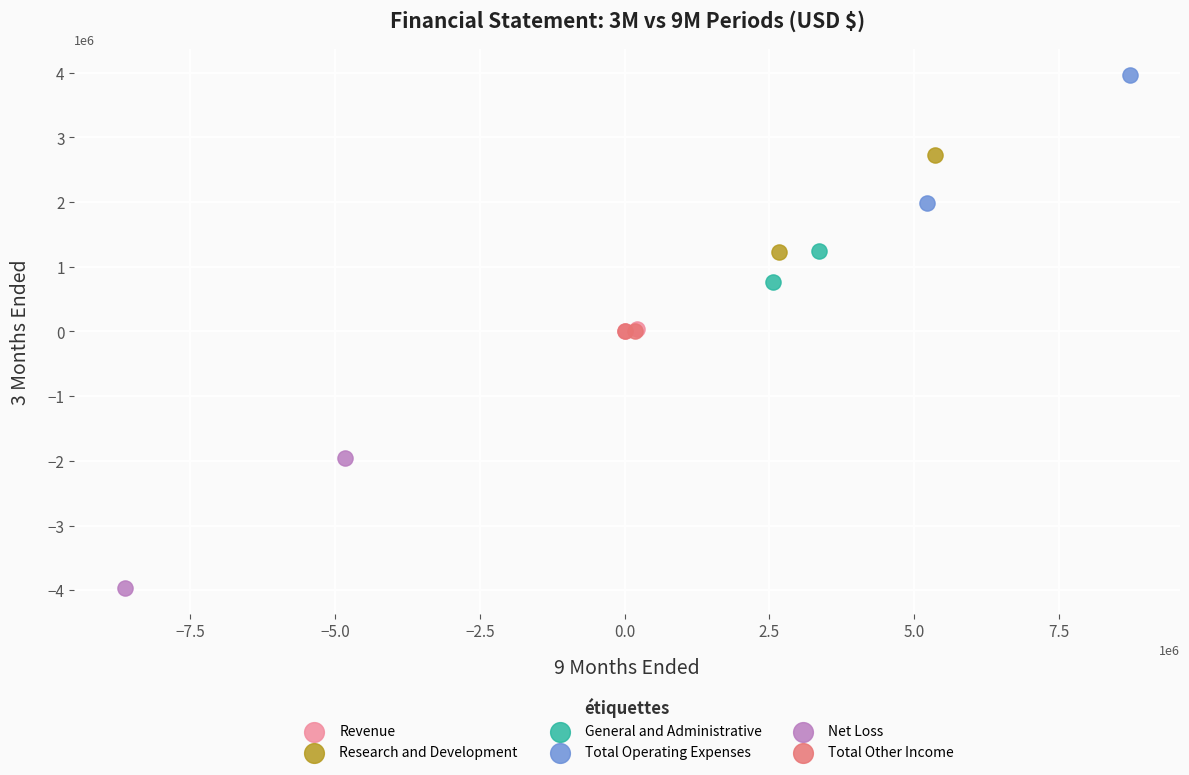

What are all the series names shown in the legend?

Revenue, Research and Development, General and Administrative, Total Operating Expenses, Net Loss, Total Other Income